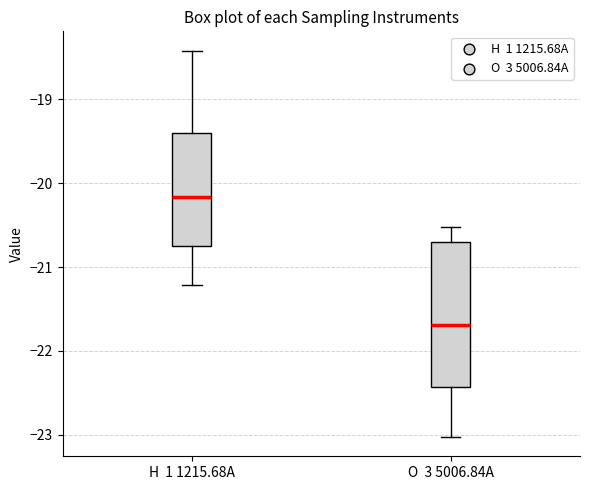

Which box is the tallest, from its lower edge to its upper edge?

O 3 5006.84A